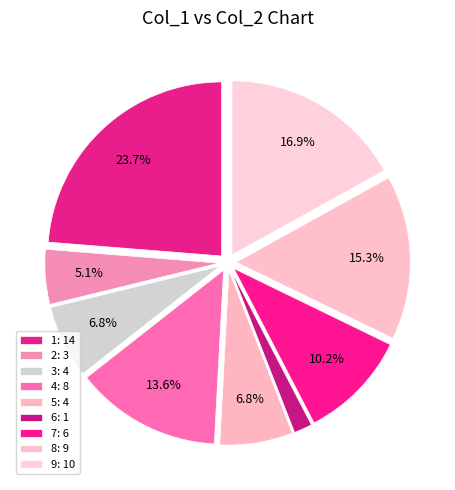

Combined, do 7 and 4 account for over 50%?

No